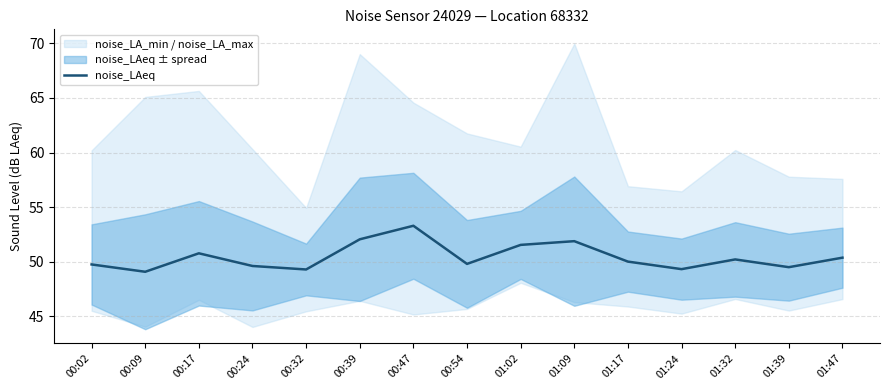

List the labels in order of value, smallest first.

00:09, 00:32, 01:24, 01:39, 00:24, 00:02, 00:54, 01:17, 01:32, 01:47, 00:17, 01:02, 01:09, 00:39, 00:47